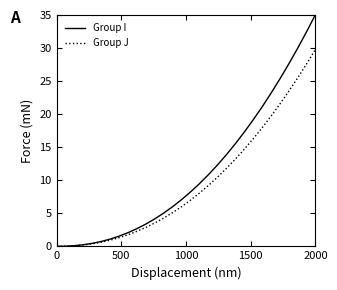

Which series has the largest range (max minus min)?

Group I